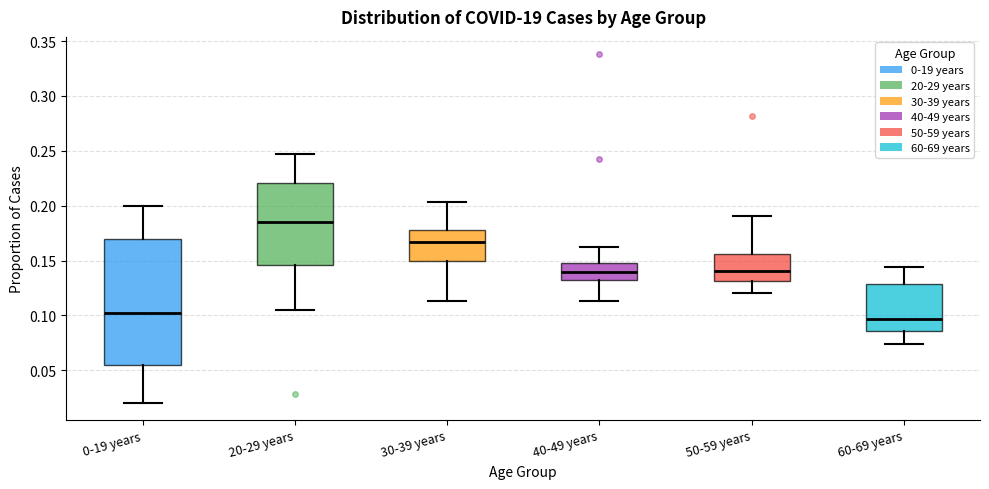

Which box's median line is the highest?

20-29 years